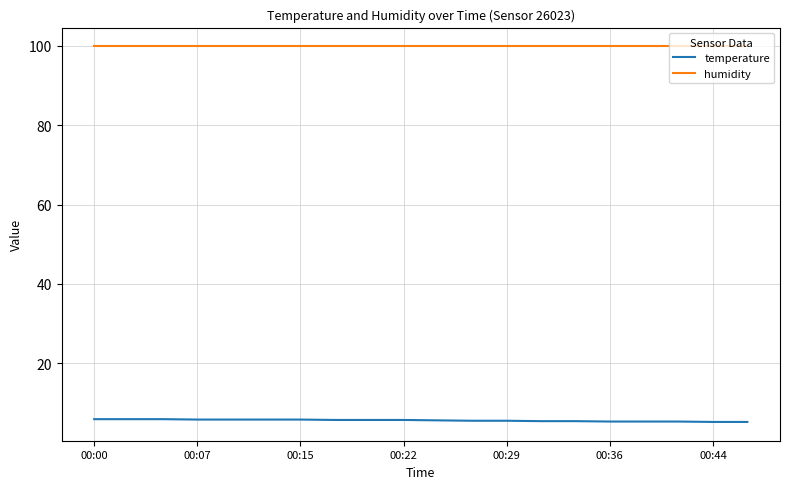

Which series has the largest total across all categories?

humidity